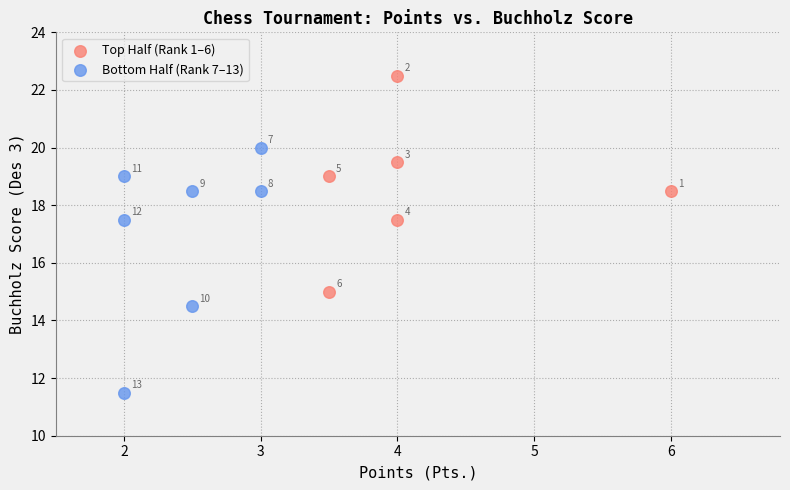

Which series contains the lowest Y value?

Bottom Half (Rank 7–13)